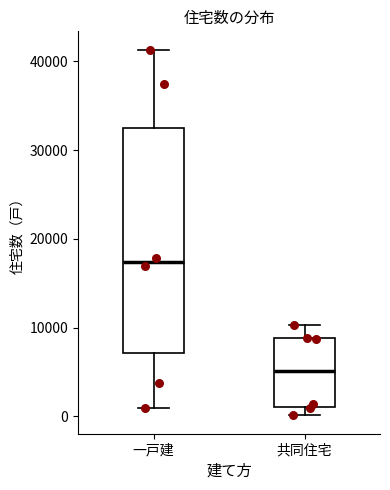

Which box has the highest median line?

一戸建